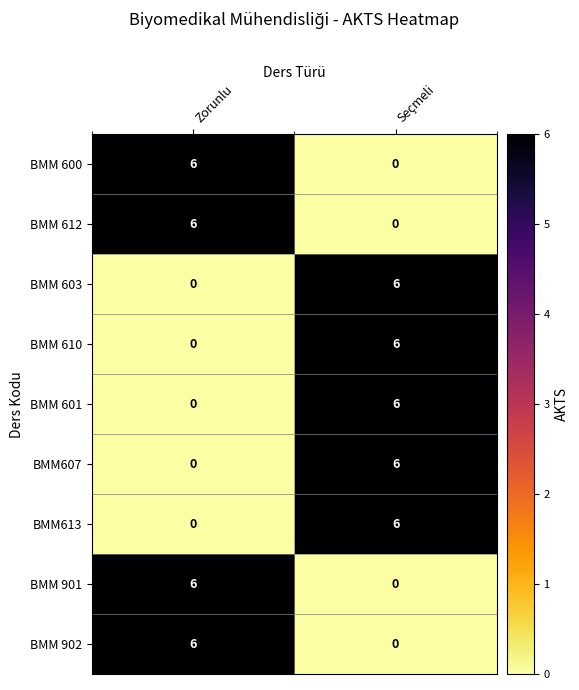

What is the total value across all series at Zorunlu?

24